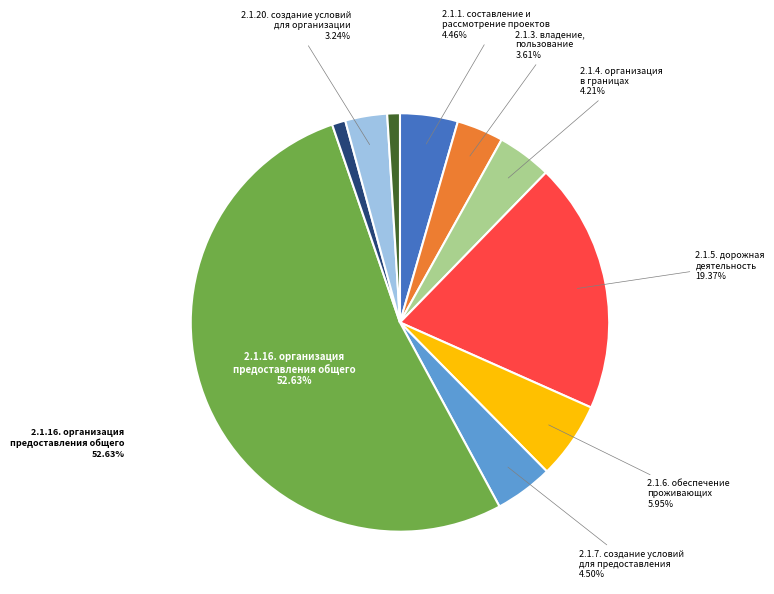

Is there any slice that represents more than half of the pie?

Yes